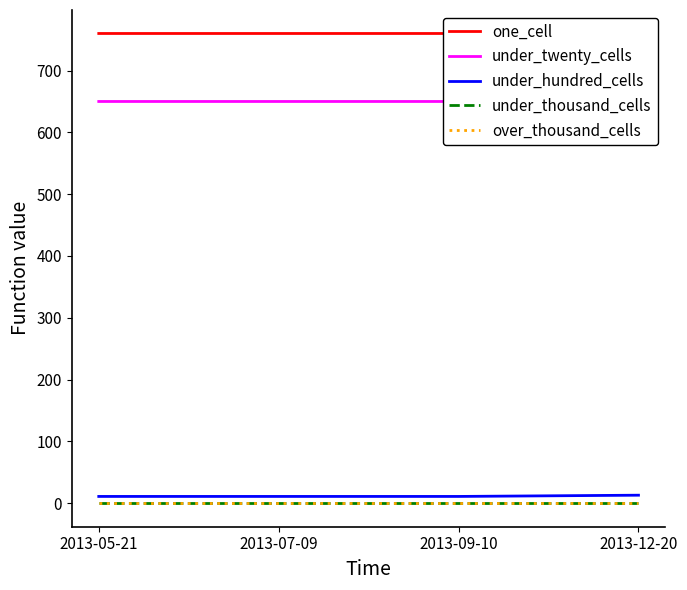

True or false: one_cell has more than 2 interior local peaks.

False